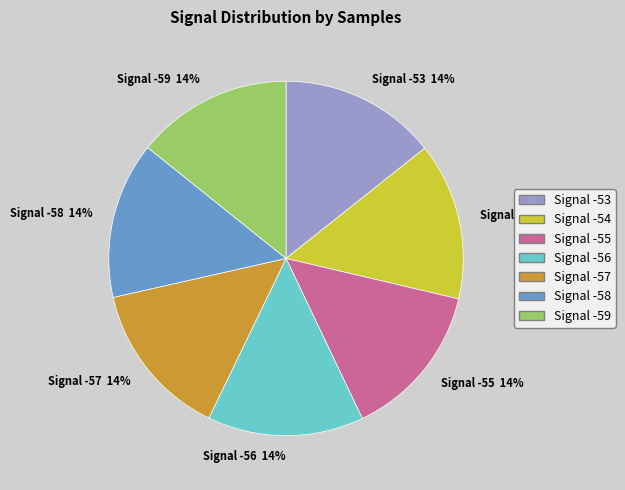

Is there a majority slice in this chart?

No